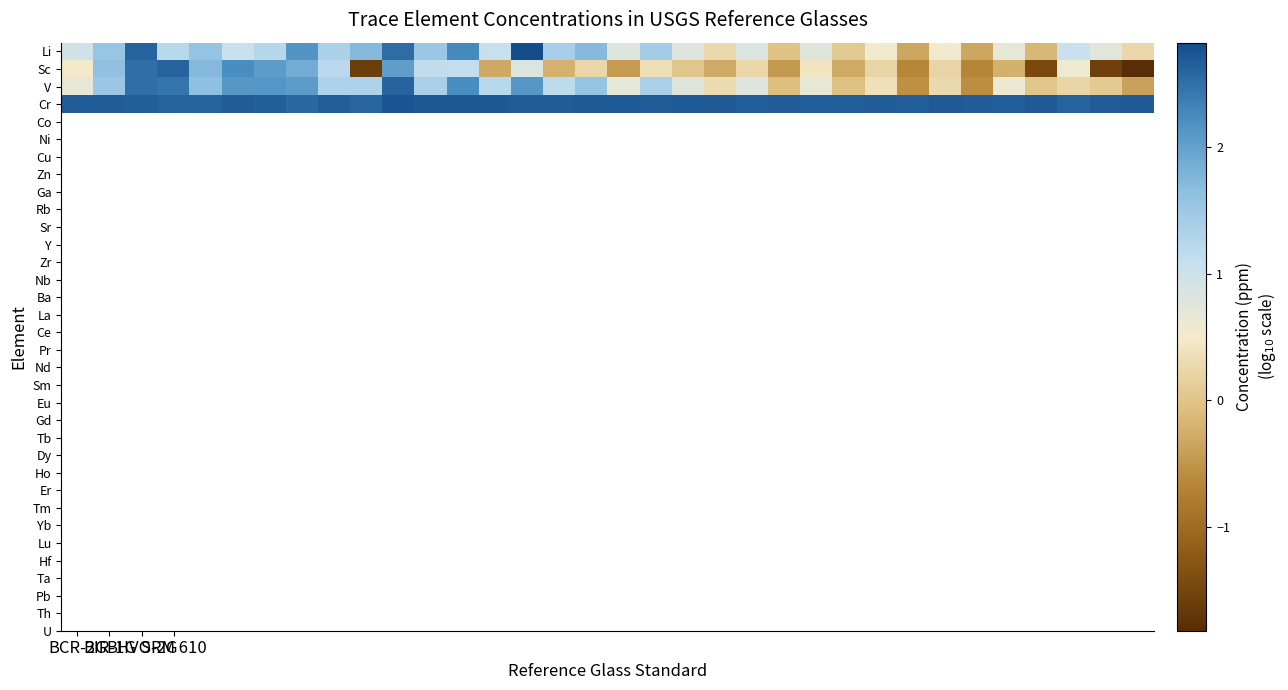

Count the number of data series in this chart.

4